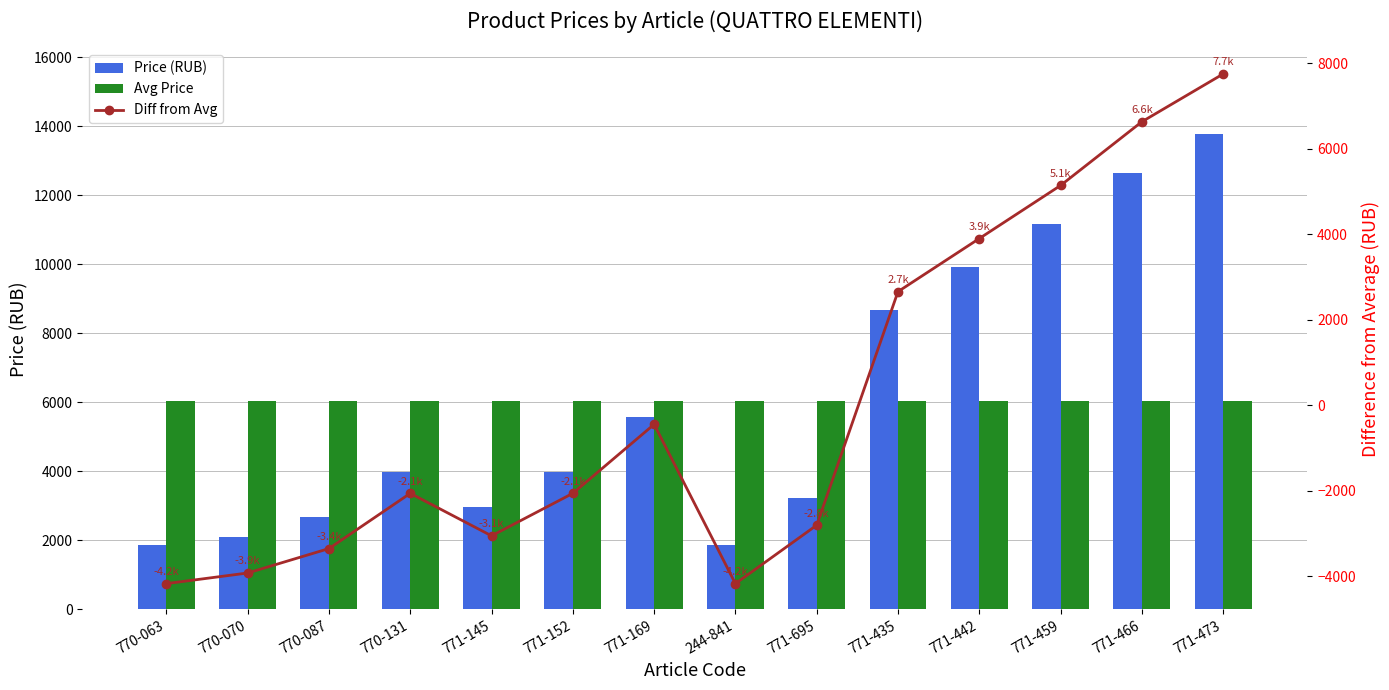

What is the sum of the Price (RUB) values at 771-169 and 770-070?

7675.1